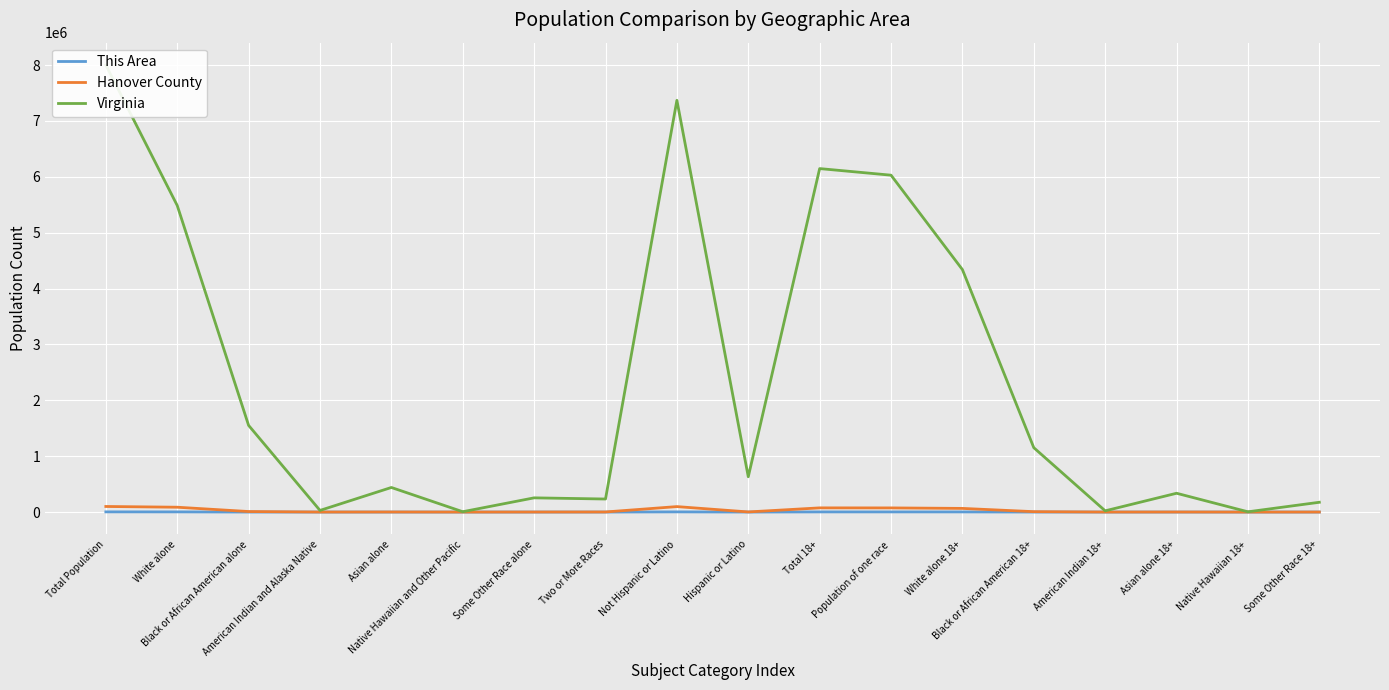

What is the spread (max minus min) of values at Some Other Race alone?

254266